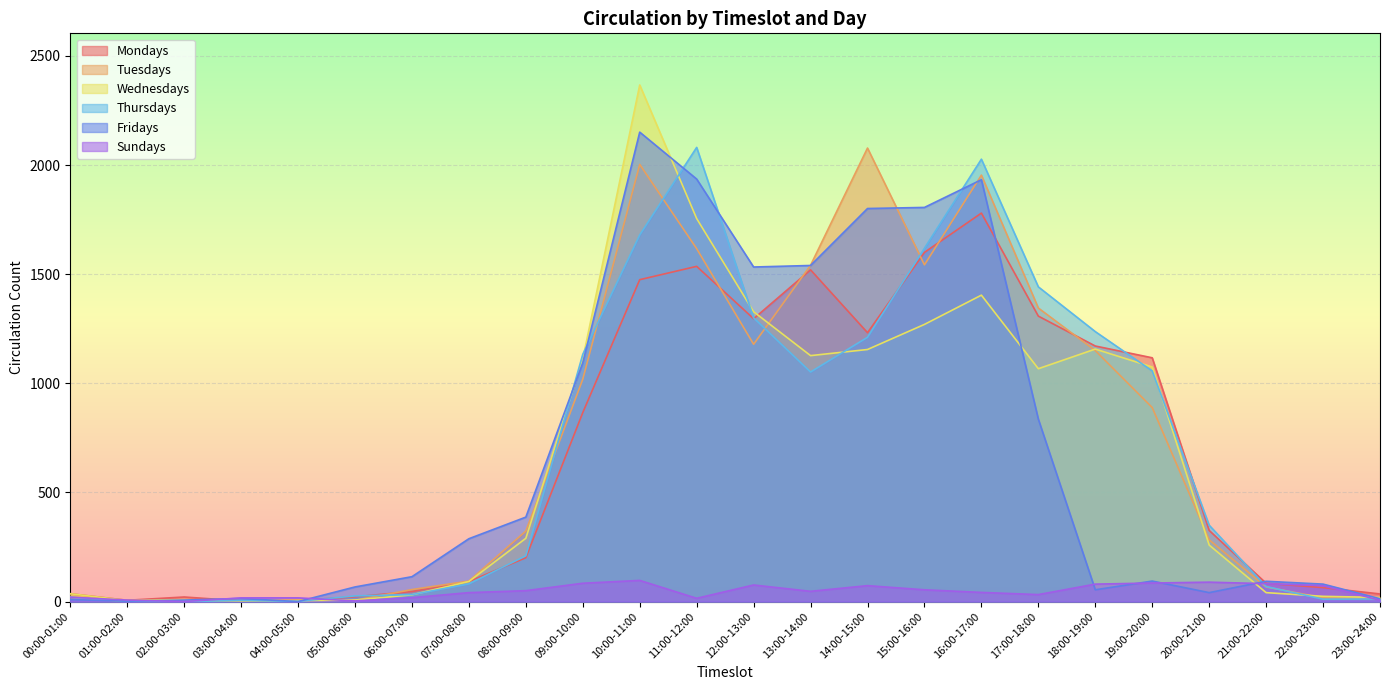

Where do Mondays and Thursdays first cross each other?

02:00-03:00 and 03:00-04:00